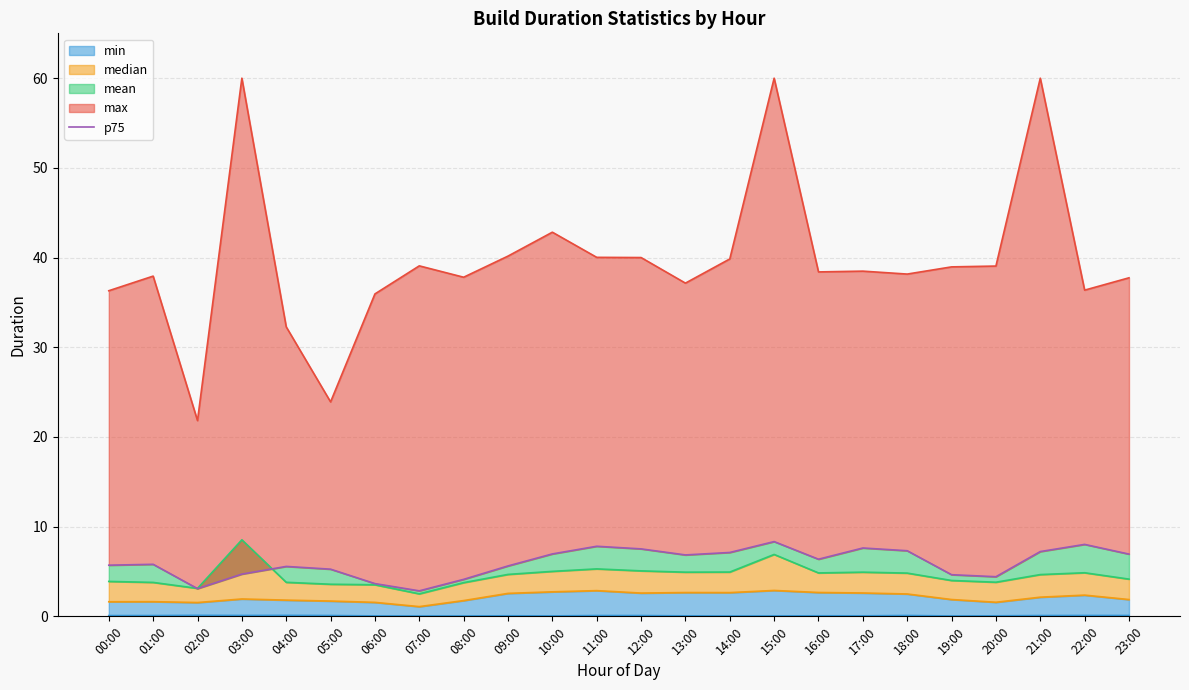

What is the difference between the maximum and second lowest values?

5.2